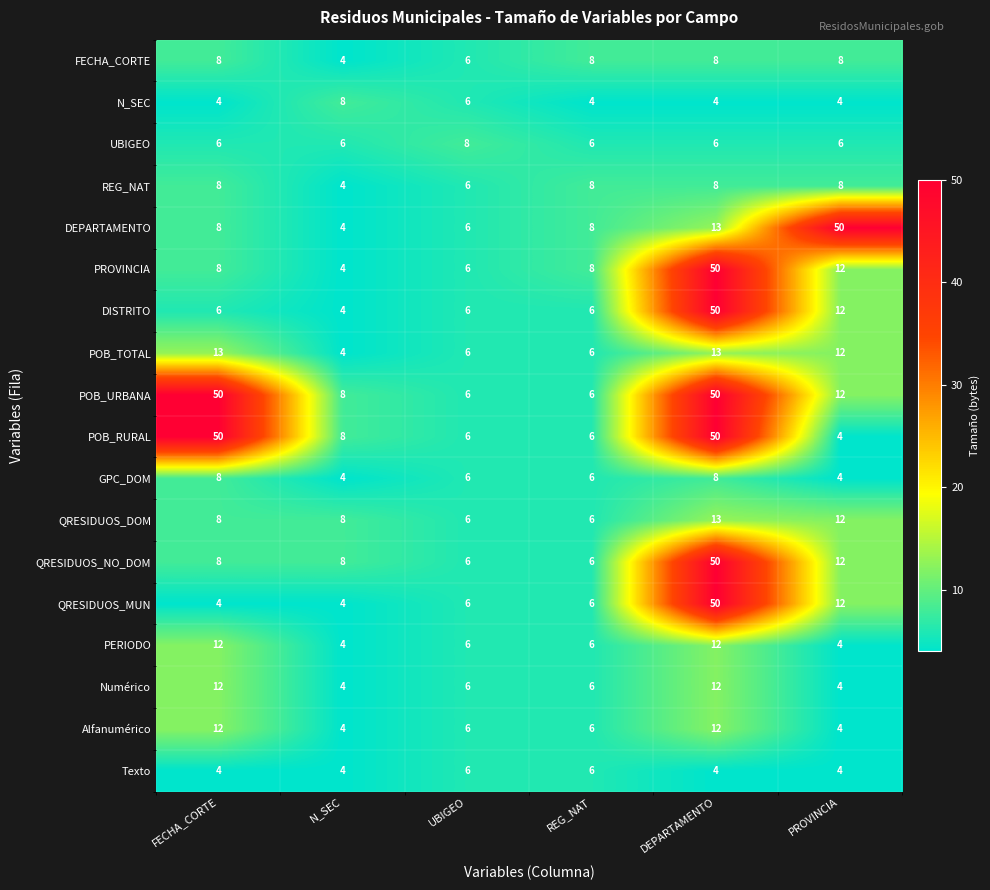

Which category has the lowest value in the POB_RURAL series?

PROVINCIA